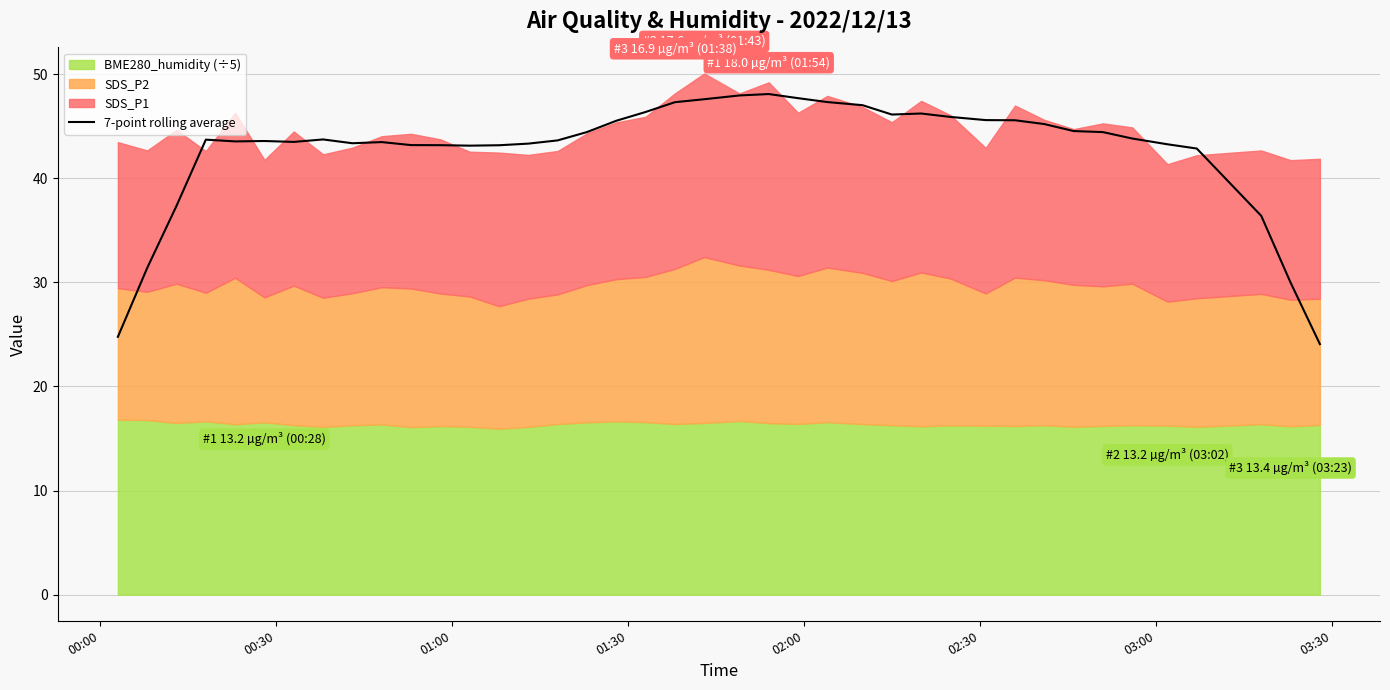

Reading left to right, list all the values displayed in this chart.

24.8	31.4	37.3	43.7	43.5	43.6	43.5	43.7	43.4	43.5	43.2	43.2	43.1	43.2	43.3	43.6	44.4	45.5	46.4	47.3	47.6	48.0	48.1	47.7	47.3	47.0	46.1	46.2	45.9	45.6	45.6	45.2	44.5	44.4	43.8	43.3	42.9	36.4	30.0	24.1